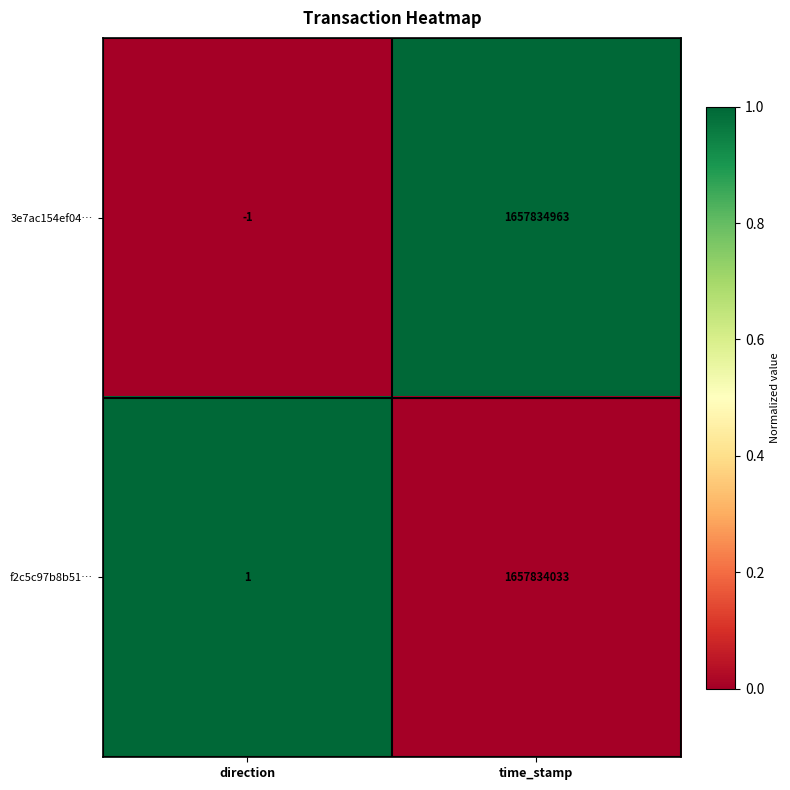

Rank the categories by 3e7ac154ef04… value from lowest to highest.

direction, time_stamp